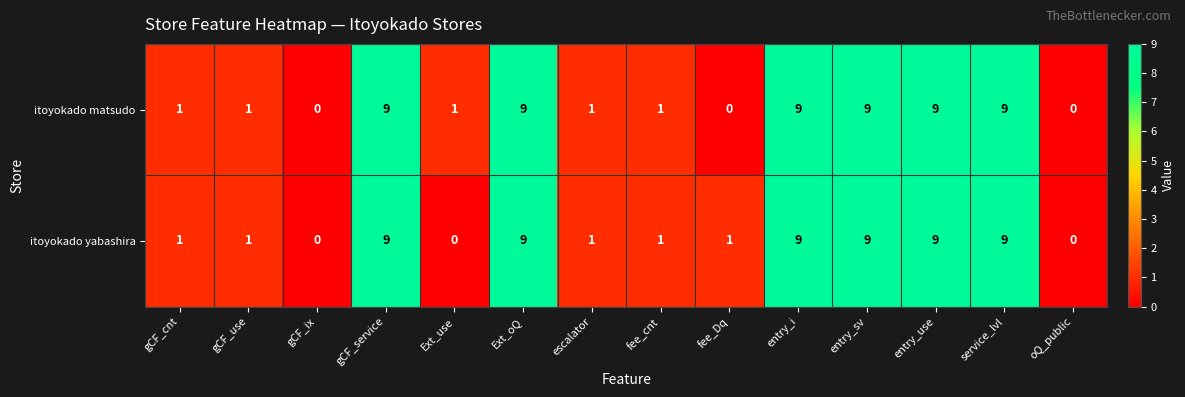

What value does the itoyokado yabashira series have at entry_use?

9